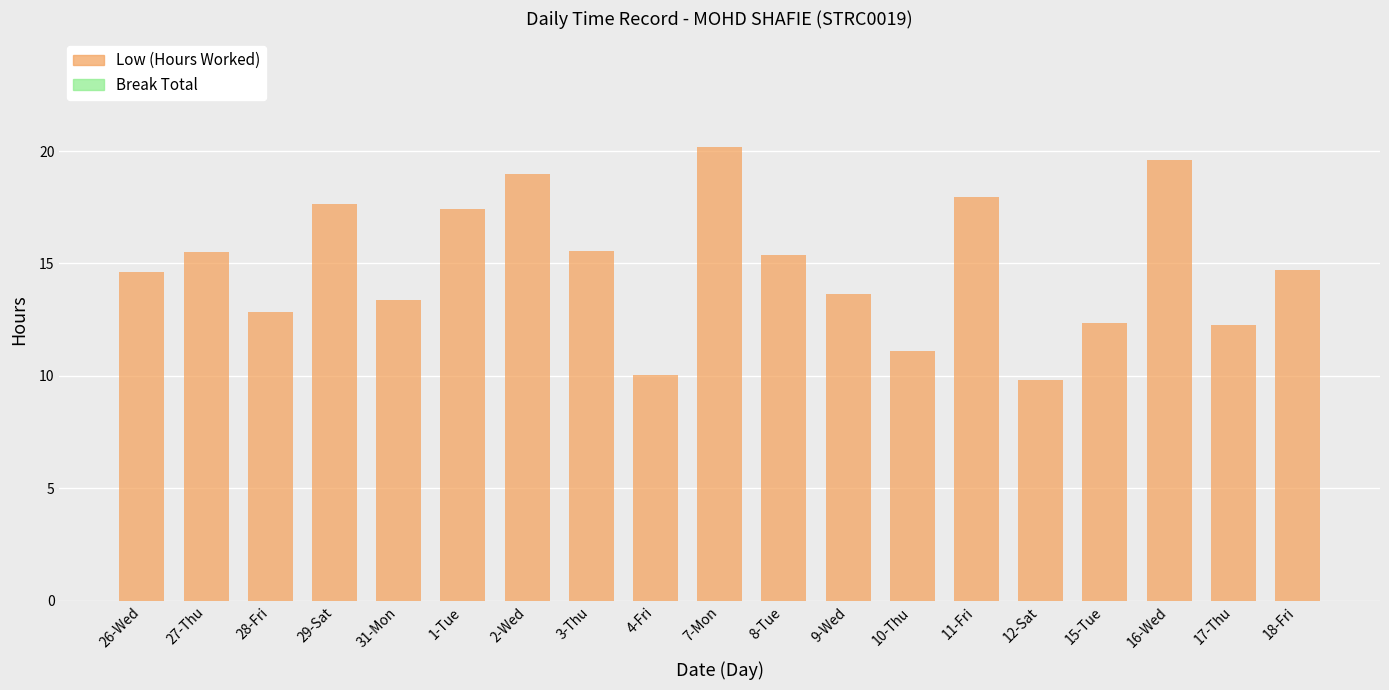

How many bars are there in total?

19